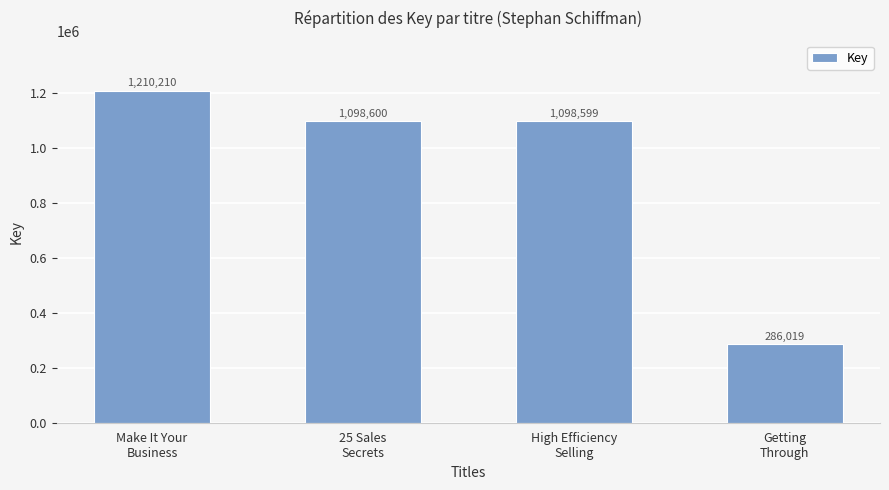

How many values are below 1098600?

2